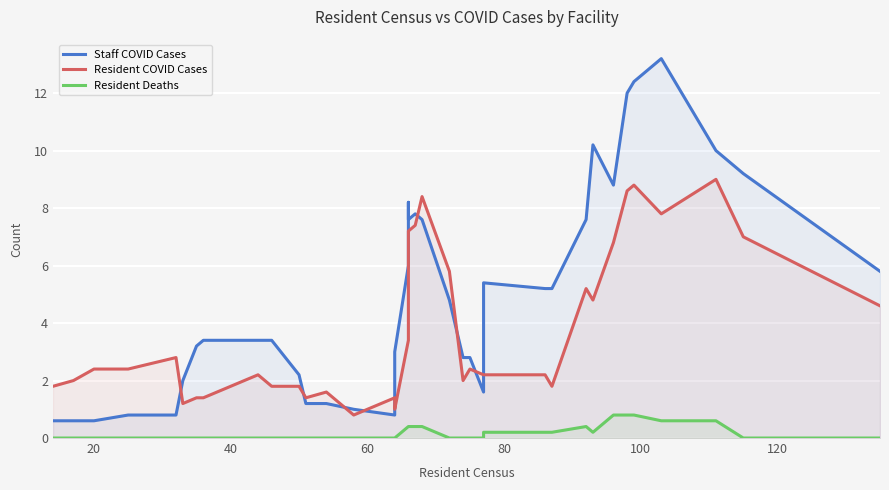

How many data points in Resident Deaths are above 0?

16